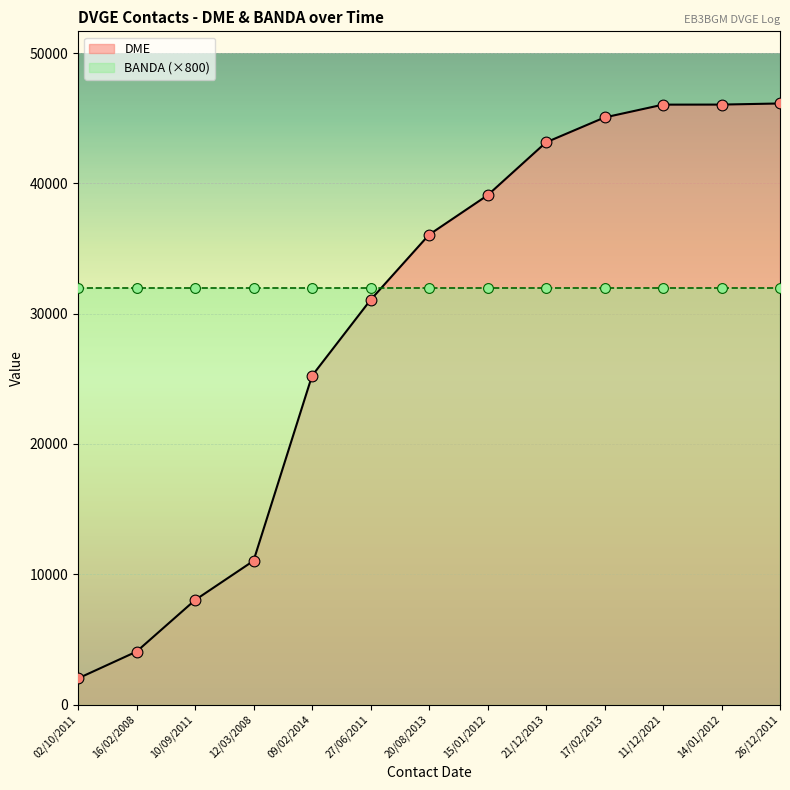

Between 20/08/2013 and 26/12/2011, which is larger?

26/12/2011